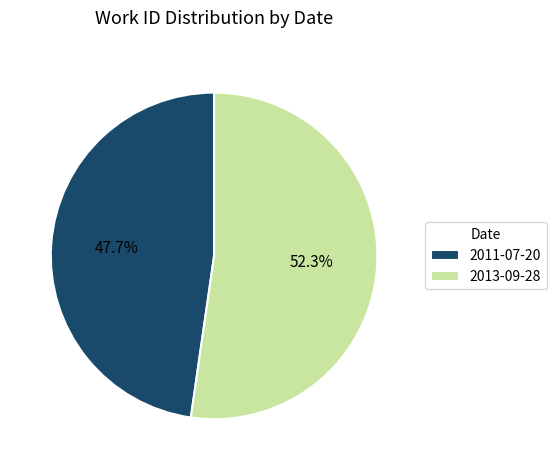

What percentage is the 2013-09-28 slice, to the nearest percent?

52%